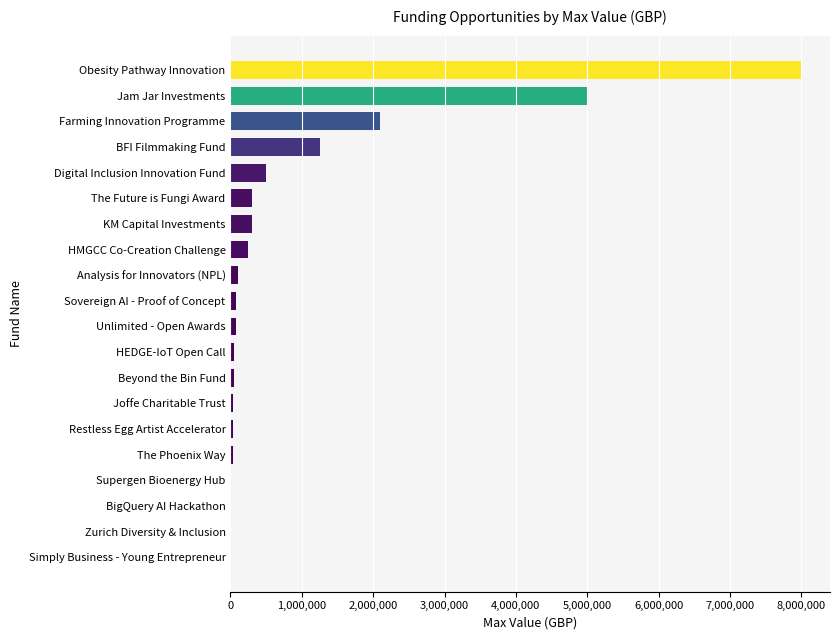

Where is the data nearest to the value 4002500?

Jam Jar Investments